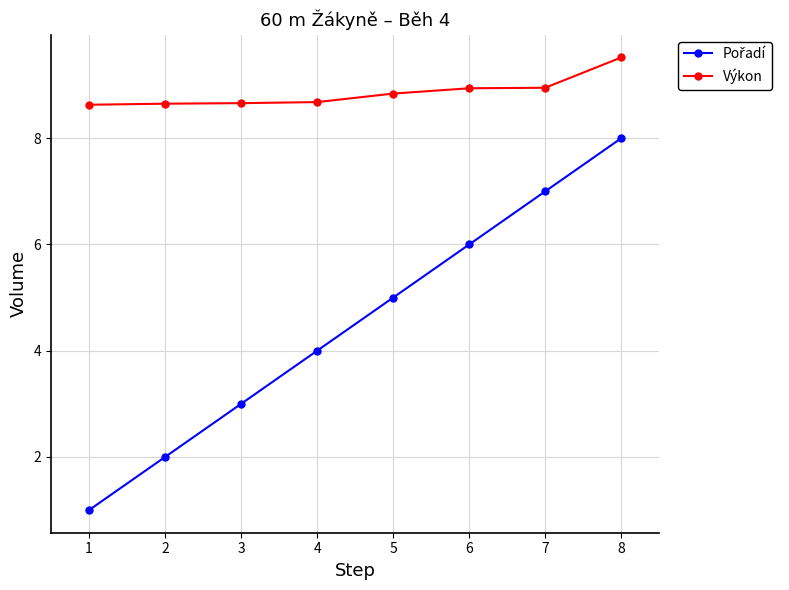

What is the maximum value shown in the chart?

9.5